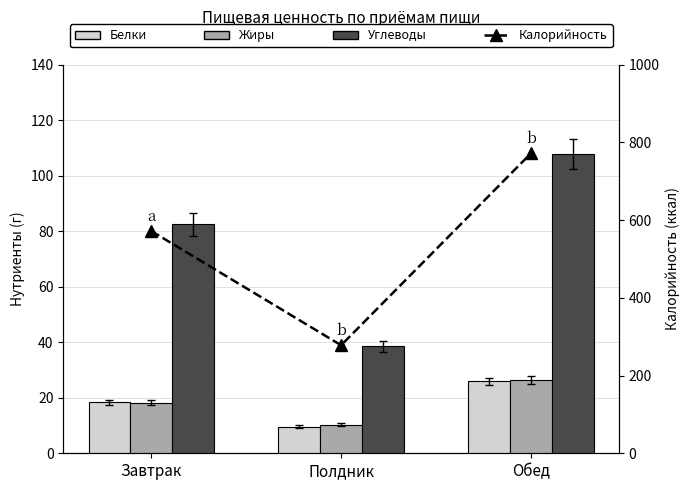

The value of Жиры at Полдник is 10.3. True or false?

True